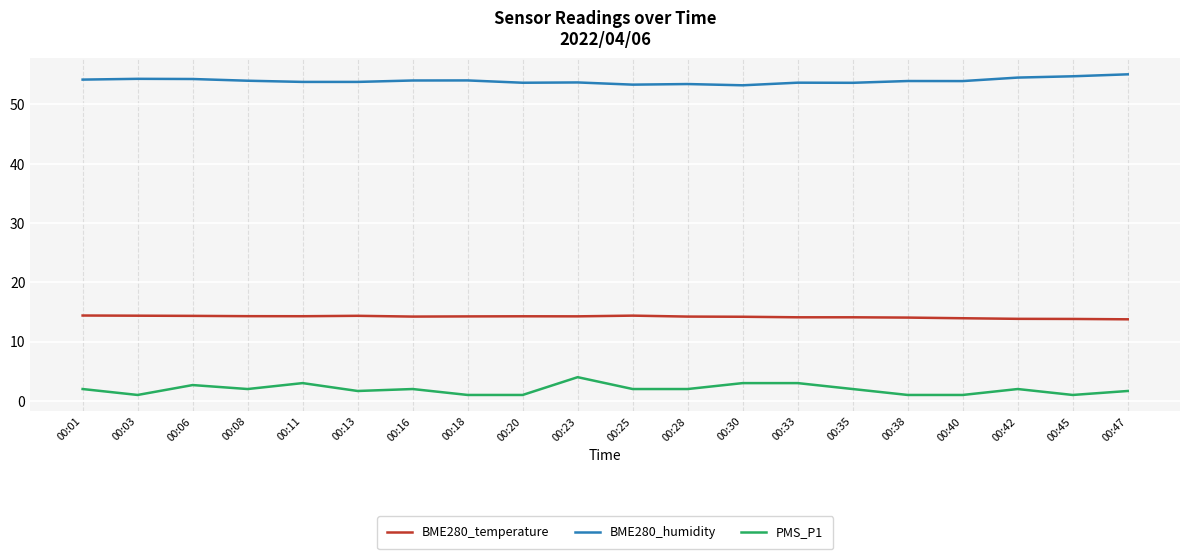

True or false: BME280_temperature and PMS_P1 cross at least once.

False